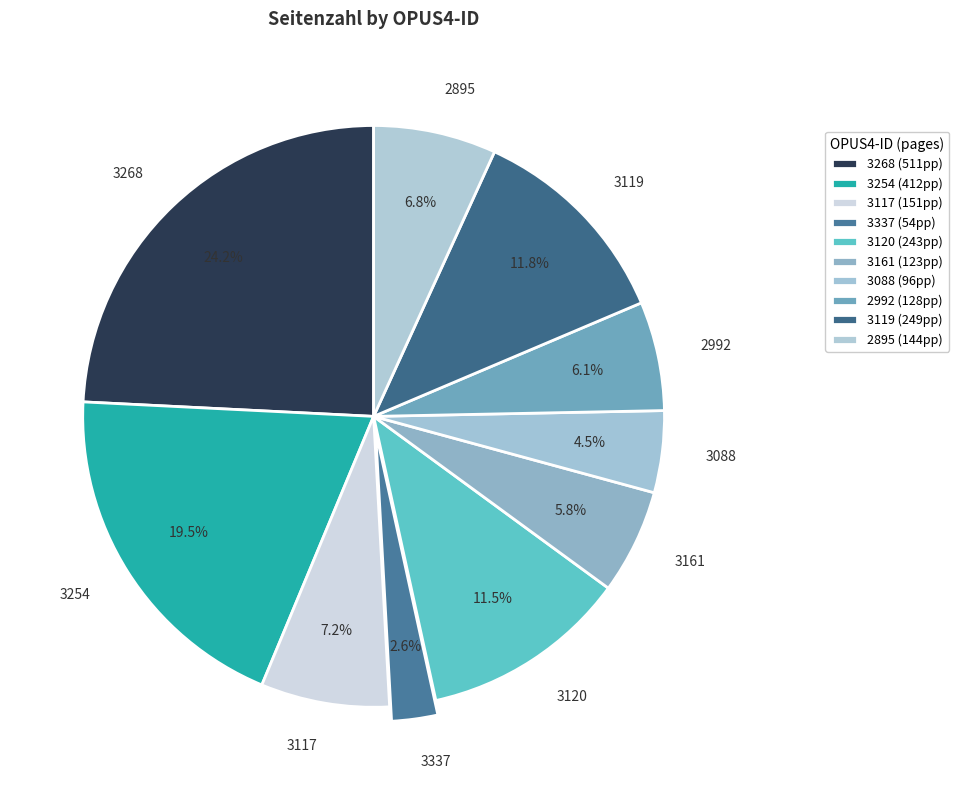

To the nearest percent, what is the difference between the 2992 and 3254 slice percentages?

13%